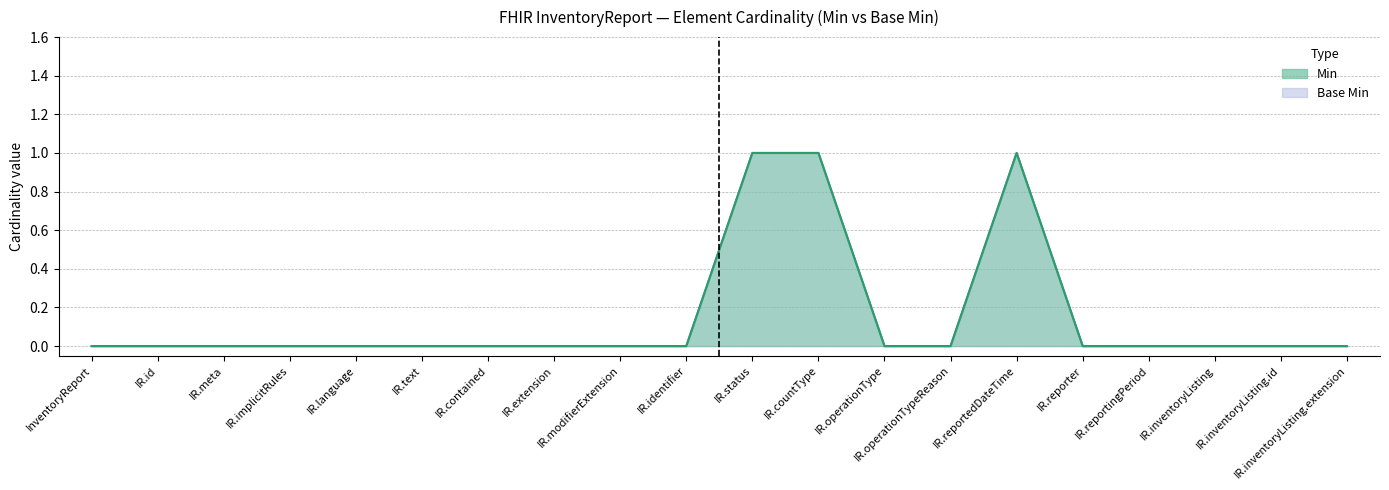

True or false: Base Min and Min cross at least once.

False